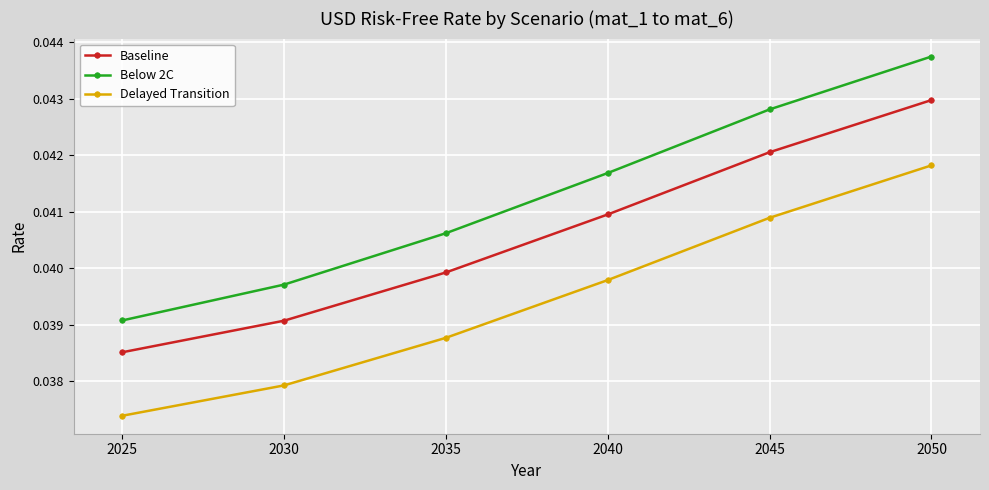

How many Baseline values are between 0 and 1?

6